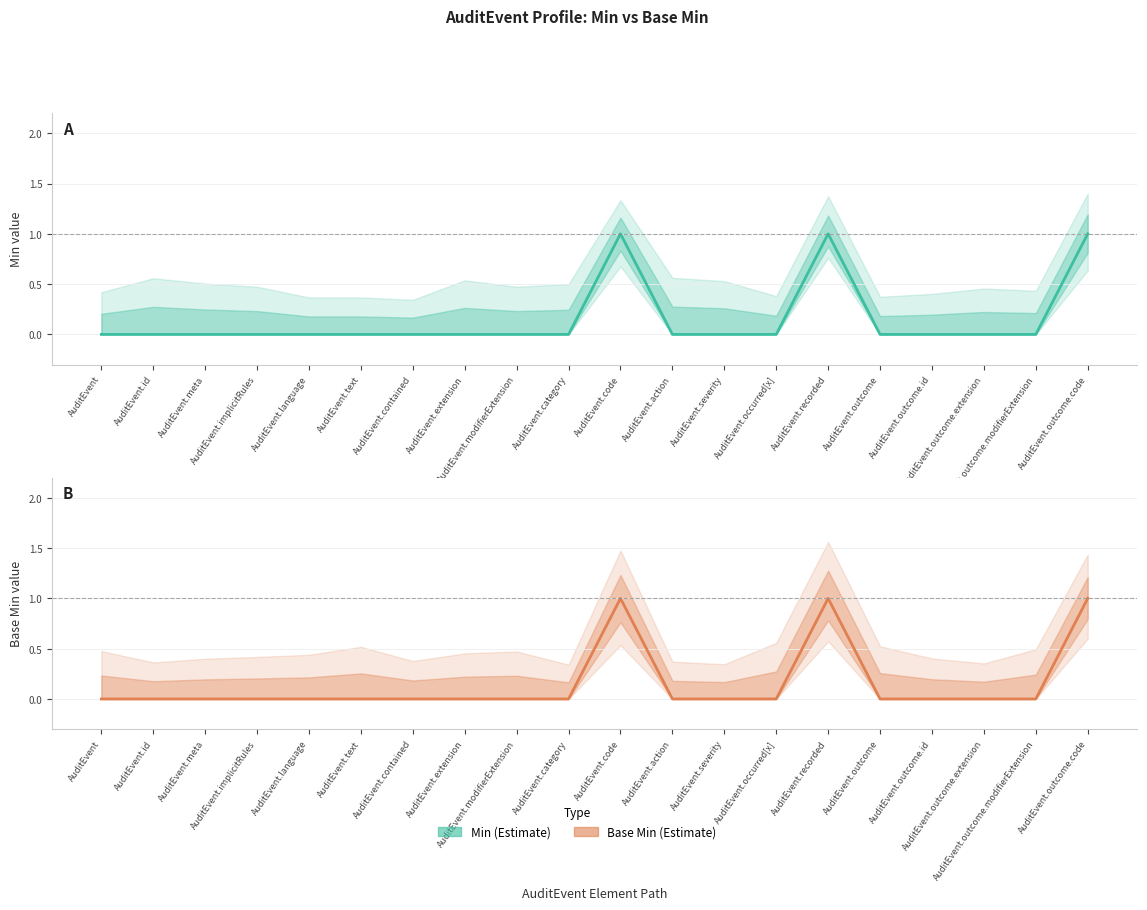

What is the maximum value shown in the chart?

1